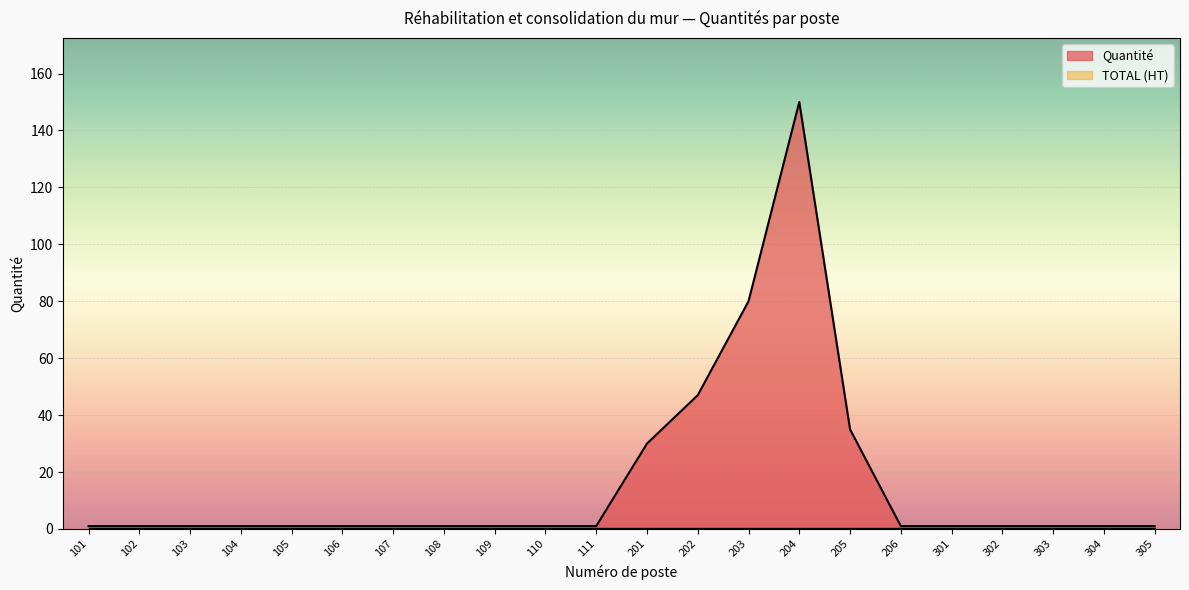

What is the sum of all values?

359